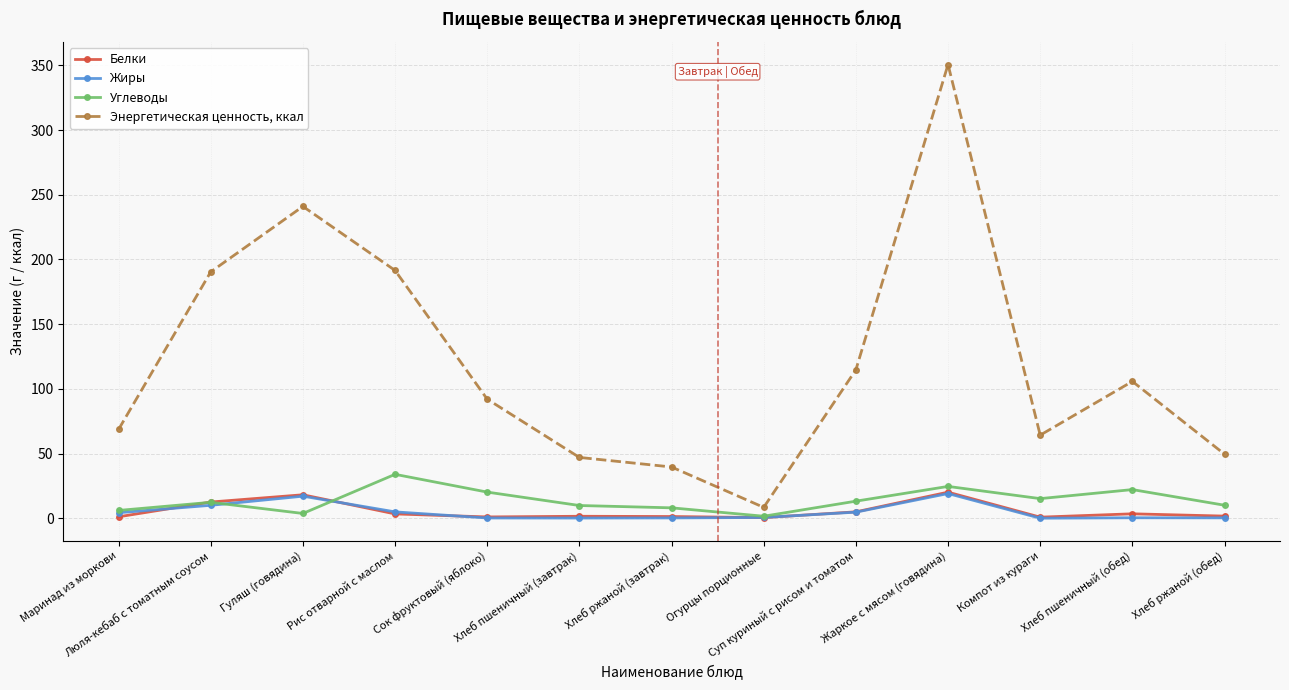

What is the maximum value shown in the chart?

350.6